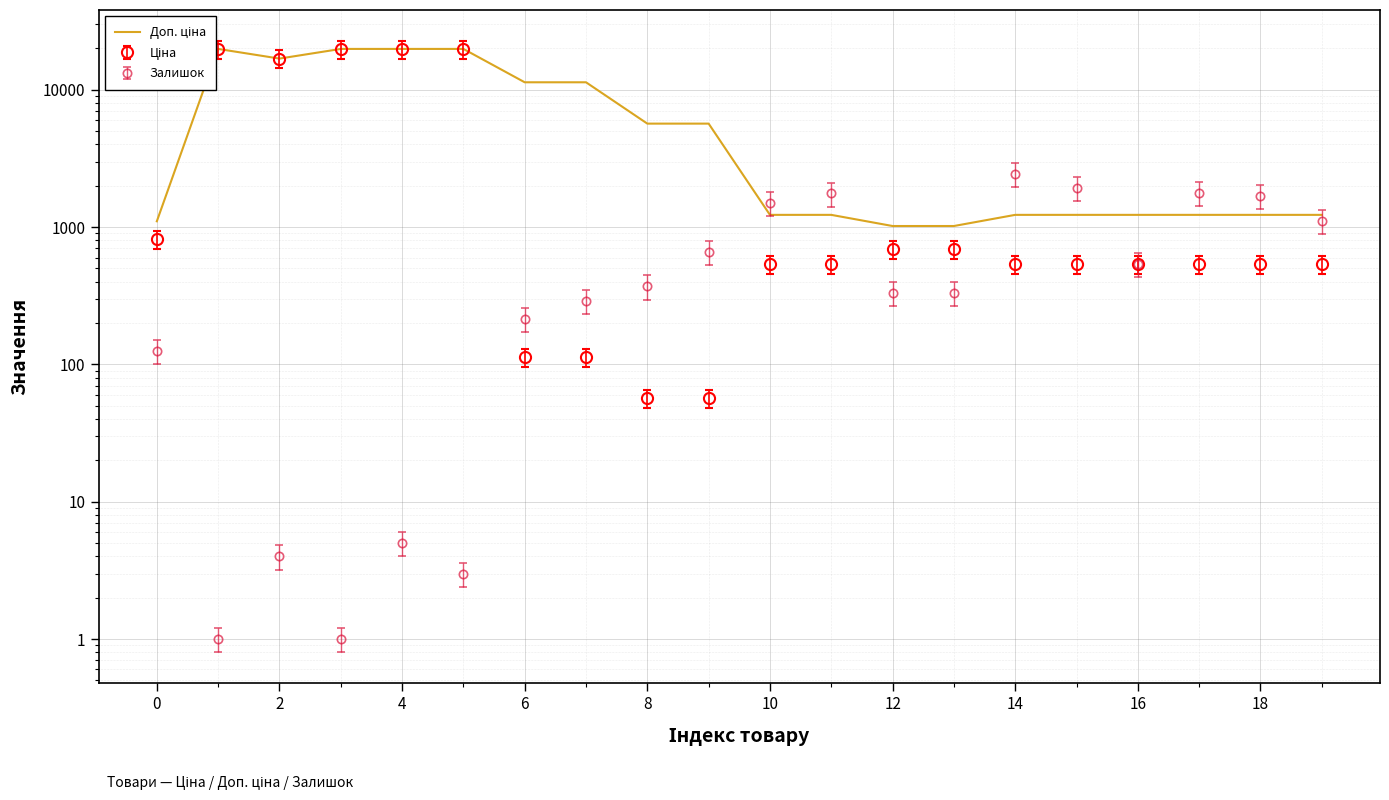

True or false: there are more than 0 points higher than both neighbors.

True